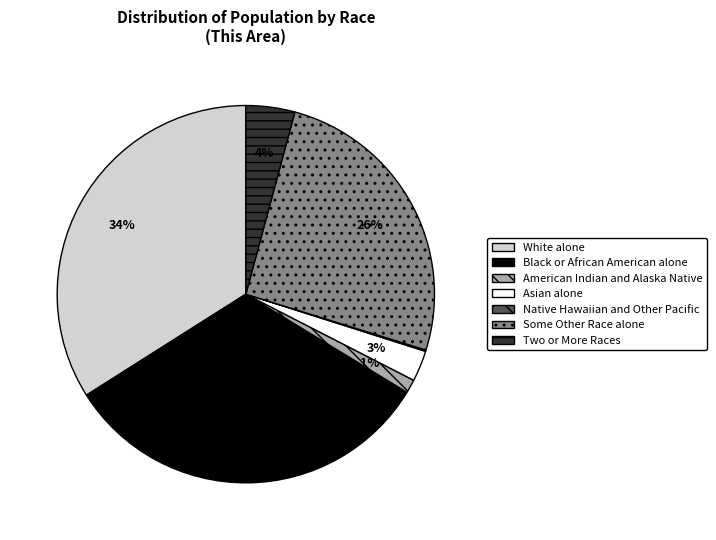

Which has a higher value, American Indian and Alaska Native or White alone?

White alone